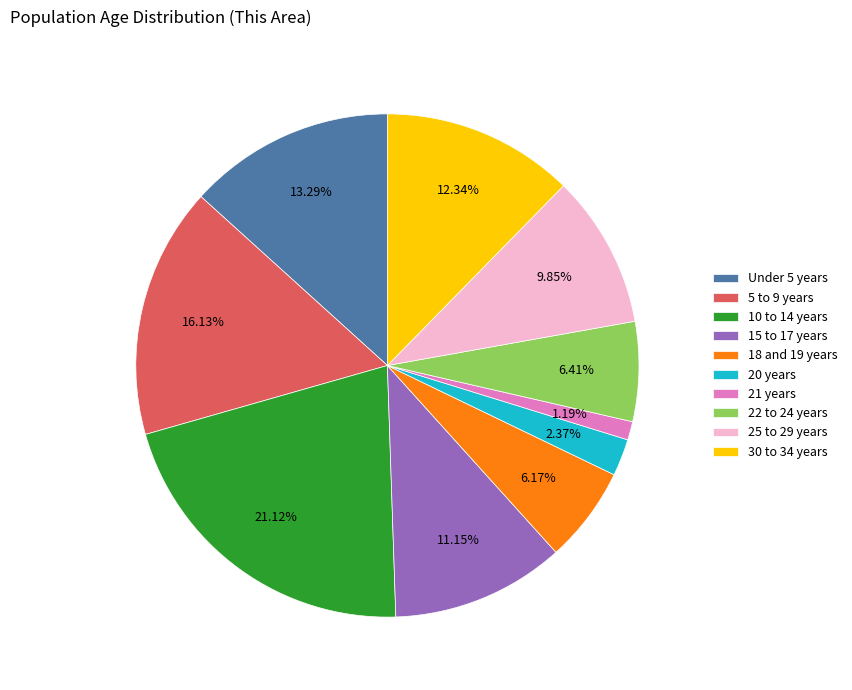

Does any single category account for the majority?

No